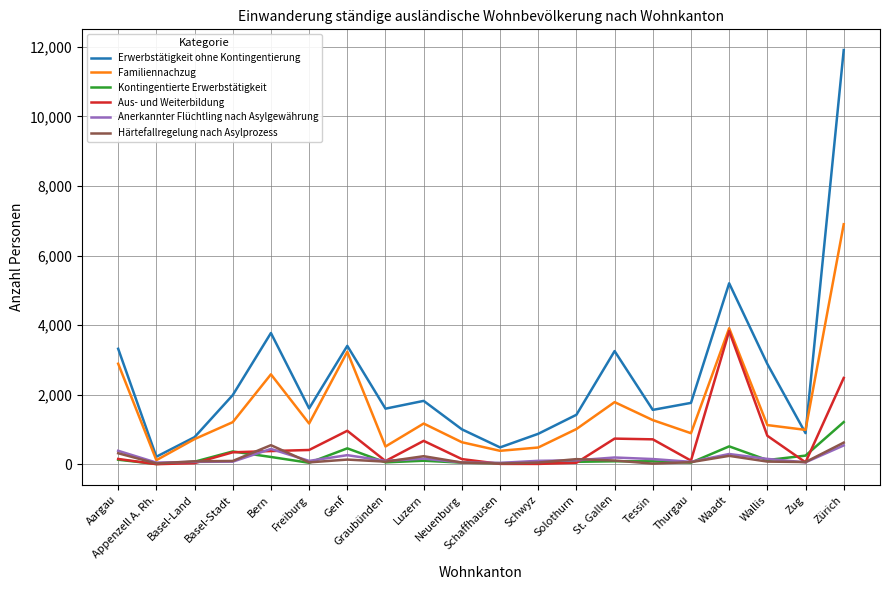

What is the maximum value for Aus- und Weiterbildung?

3826